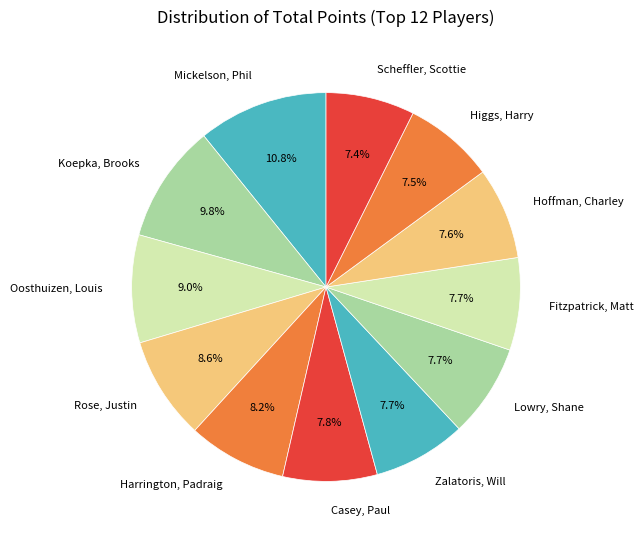

Which category has the biggest portion of the pie?

Mickelson, Phil